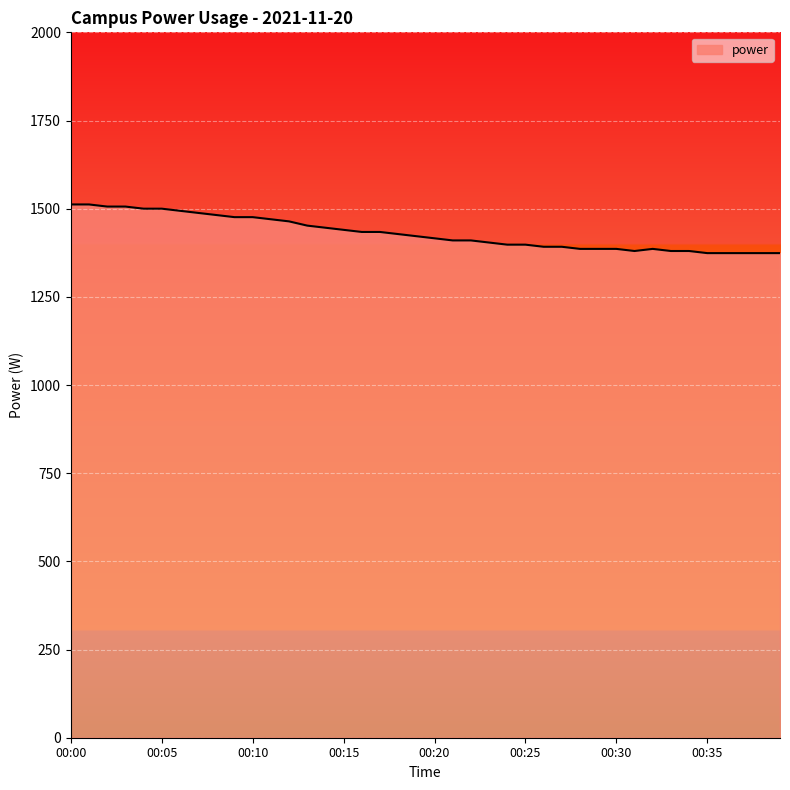

What is the smallest value displayed?

1374